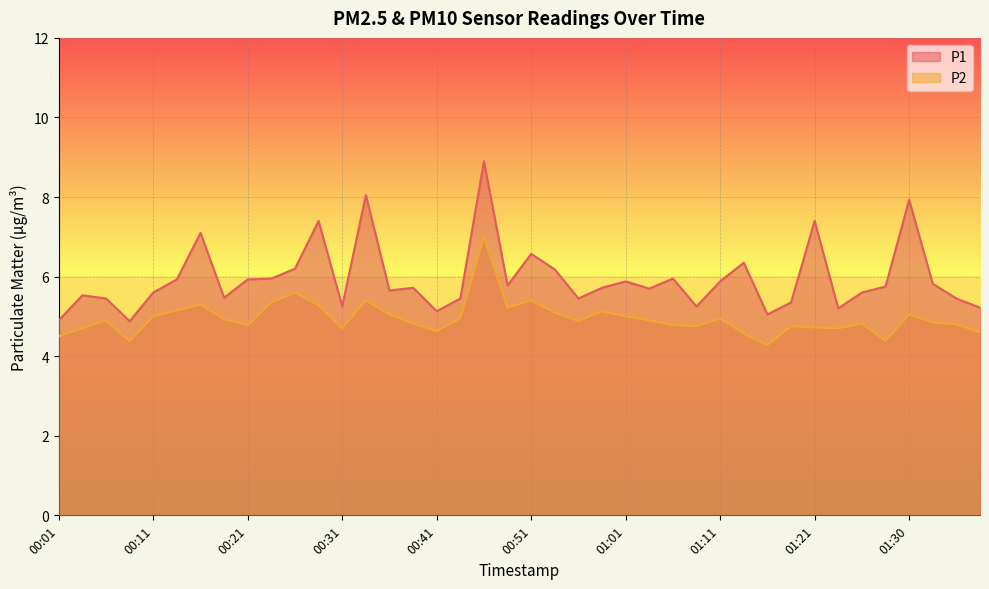

Count the number of categories in the chart.

40